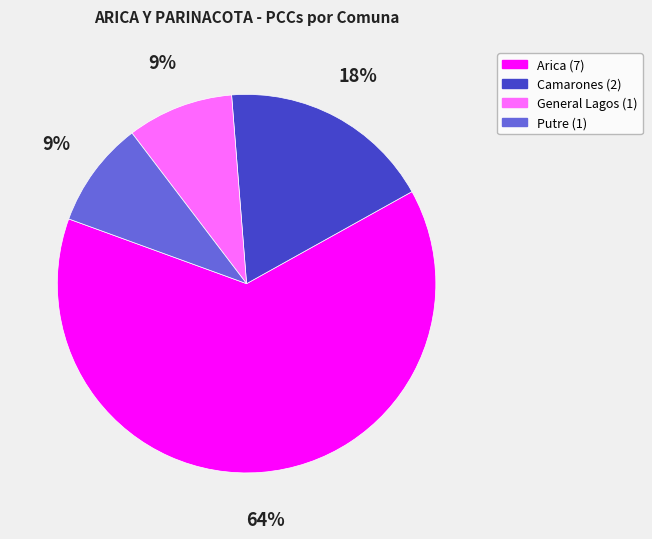

To the nearest percent, what is the difference between the General Lagos and Arica slice percentages?

55%